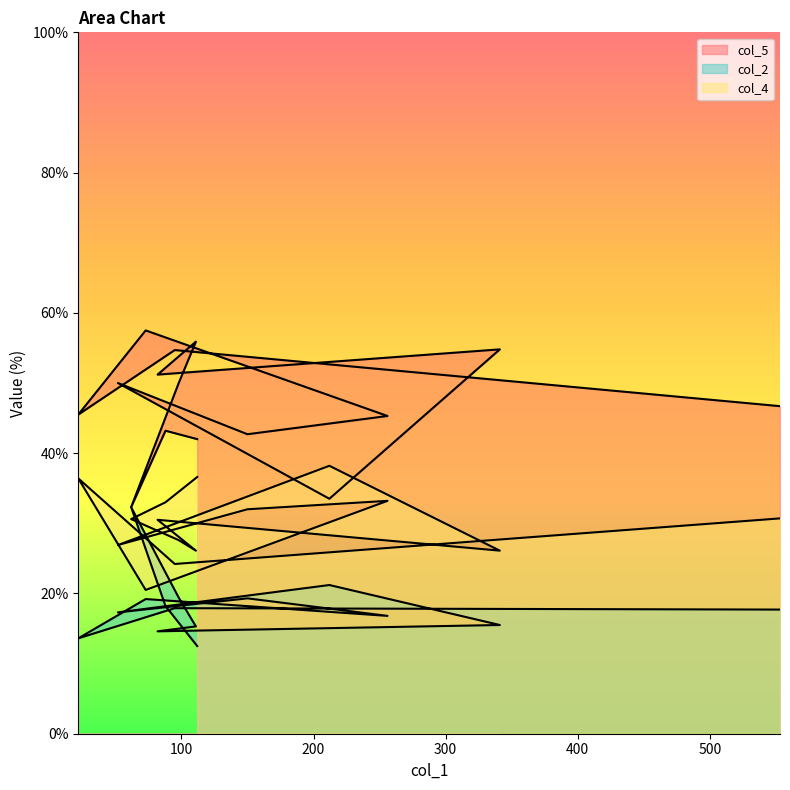

Does the chart display data point markers on the line(s)?

No